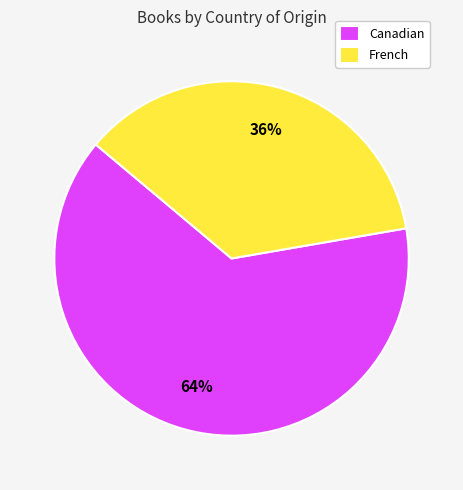

Combined, do French and Canadian account for over 50%?

Yes